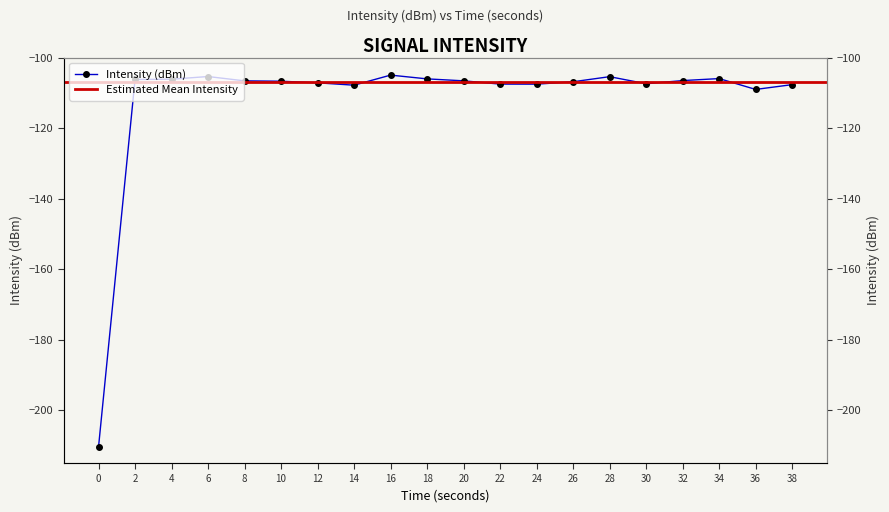

What is the value of the 9th point from the left?

-105.0